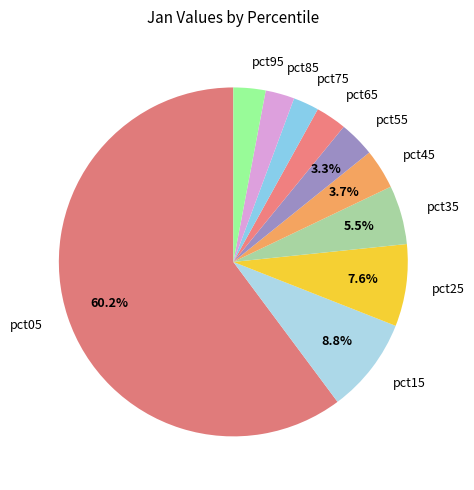

Do pct35 and pct15 together represent more than half of the pie?

No